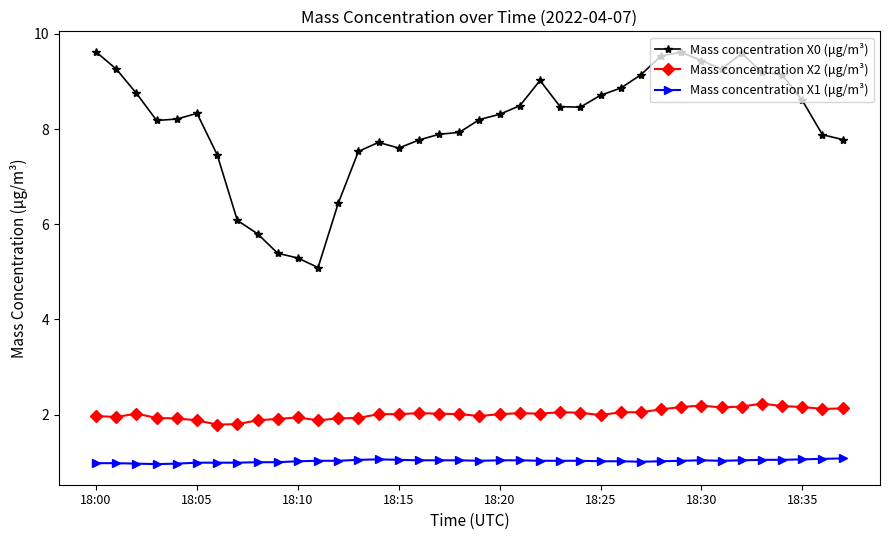

List the series in order of their peak value, highest first.

Mass concentration X0 (μg/m³), Mass concentration X2 (μg/m³), Mass concentration X1 (μg/m³)